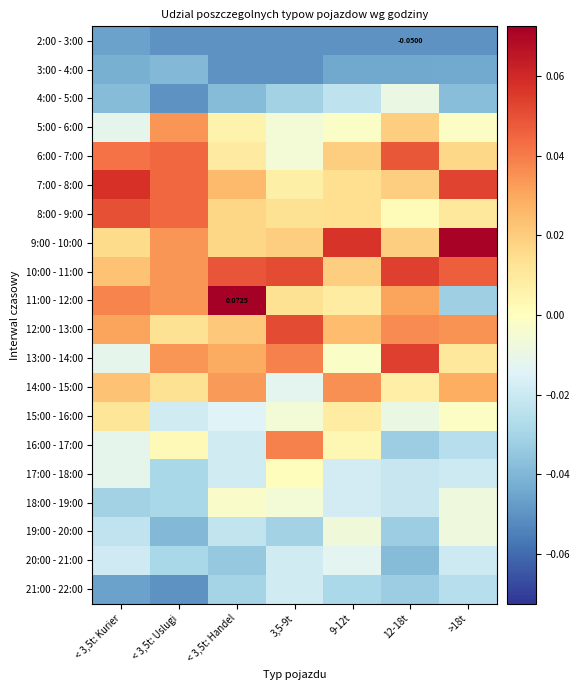

Between < 3,5t: Handel and 9-12t, which series saw the biggest shift?

11:00 - 12:00